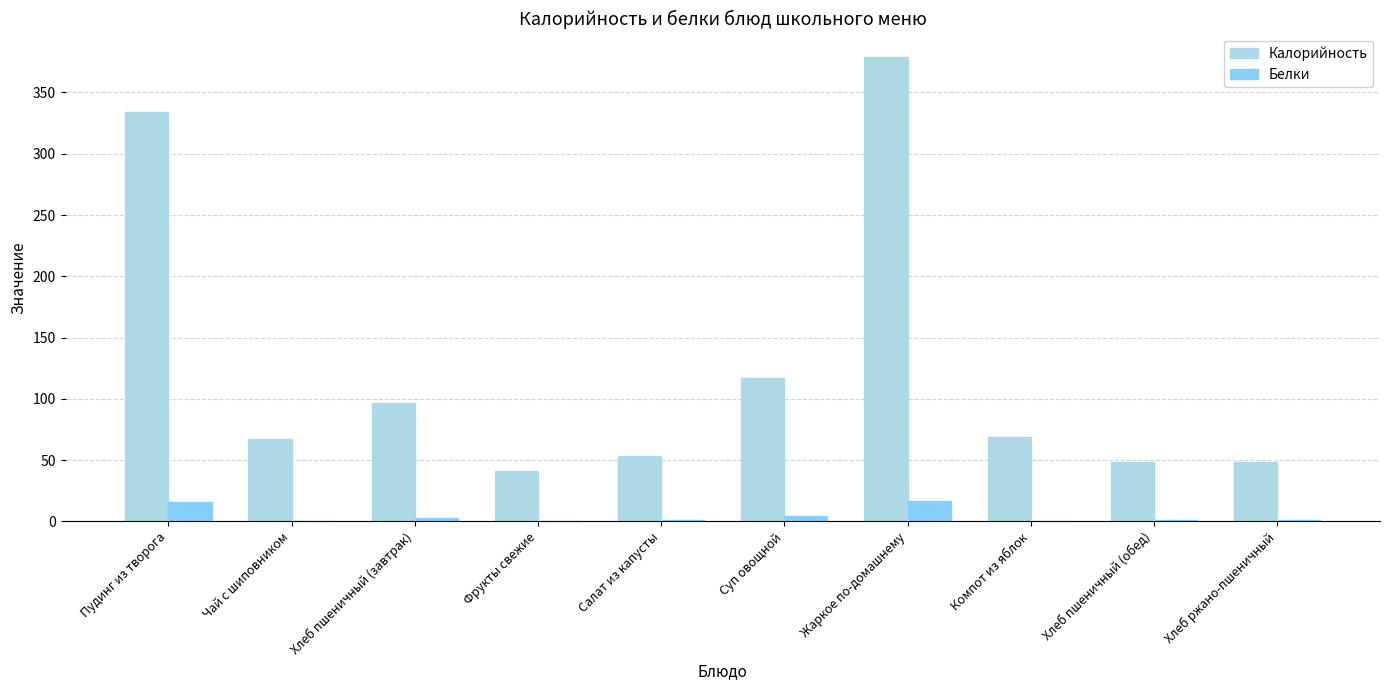

Between Пудинг из творога and Фрукты свежие, which series saw the biggest shift?

Калорийность